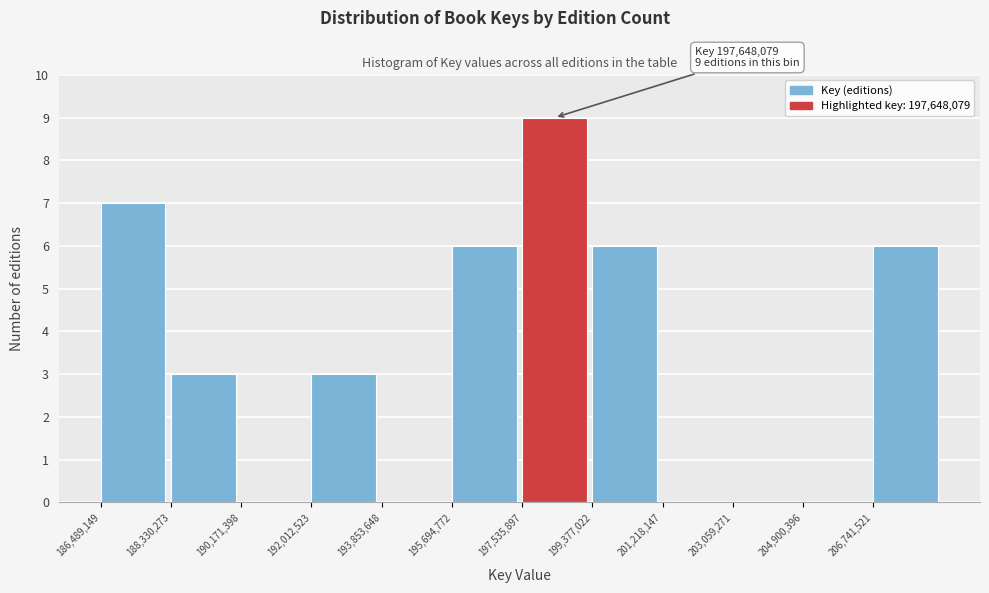

Which range on the x-axis has the tallest bar?

197600000 to 199400000